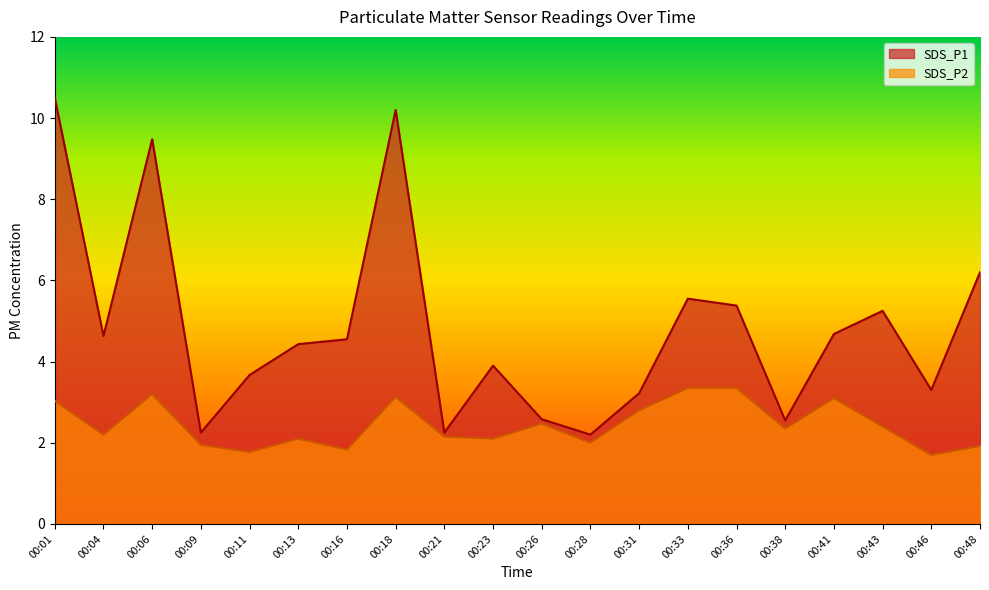

Reading left to right, transcribe all the data shown in this chart.

SDS_P1: 00:01=10.5	00:04=4.6	00:06=9.5	00:09=2.2	00:11=3.7	00:13=4.4	00:16=4.5	00:18=10.2	00:21=2.2	00:23=3.9	00:26=2.6	00:28=2.2	00:31=3.2	00:33=5.5	00:36=5.4	00:38=2.5	00:41=4.7	00:43=5.2	00:46=3.3	00:48=6.2
SDS_P2: 00:01=3.0	00:04=2.2	00:06=3.2	00:09=1.9	00:11=1.8	00:13=2.1	00:16=1.8	00:18=3.1	00:21=2.1	00:23=2.1	00:26=2.5	00:28=2.0	00:31=2.8	00:33=3.4	00:36=3.4	00:38=2.4	00:41=3.1	00:43=2.4	00:46=1.7	00:48=1.9